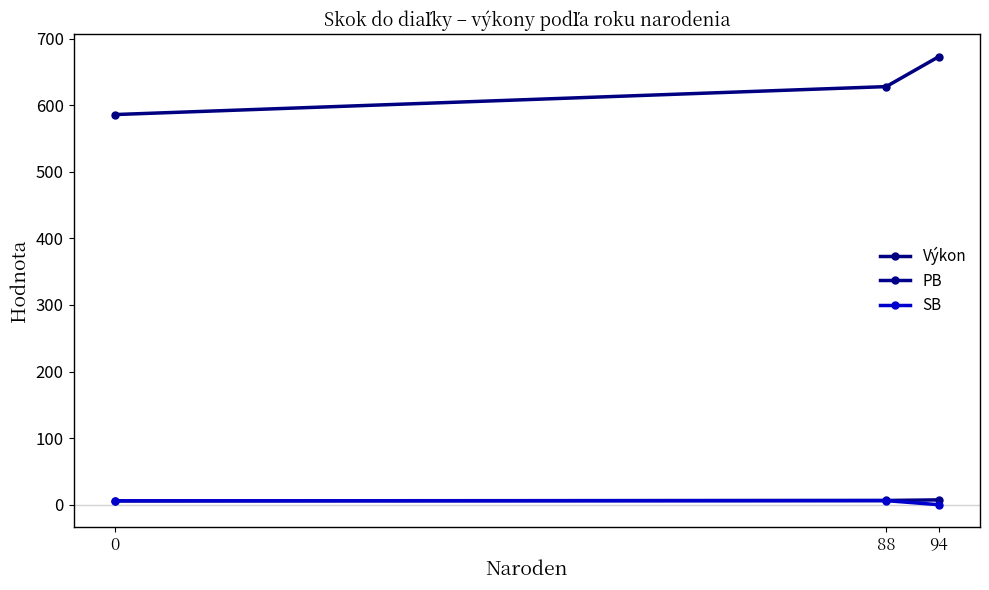

Reading left to right, extract all data points from this chart.

Výkon: 586.0	628.0	673.0
PB: 5.8	6.4	7.3
SB: 5.8	6.1	0.0